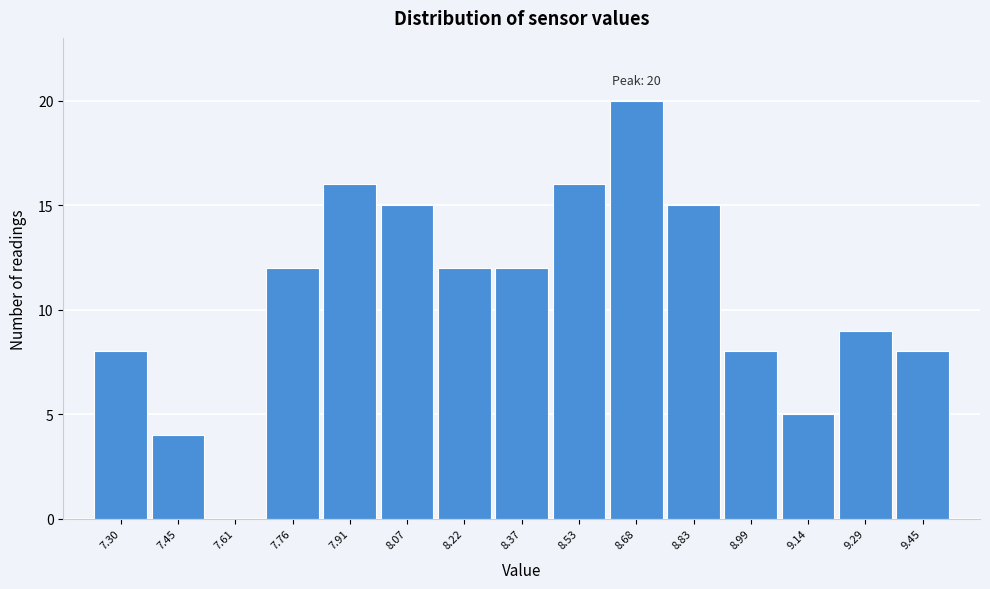

Reading left to right, extract all data points from this chart.

7.30=8	7.45=4	7.61=0	7.76=12	7.91=16	8.07=15	8.22=12	8.37=12	8.53=16	8.68=20	8.83=15	8.99=8	9.14=5	9.29=9	9.45=8